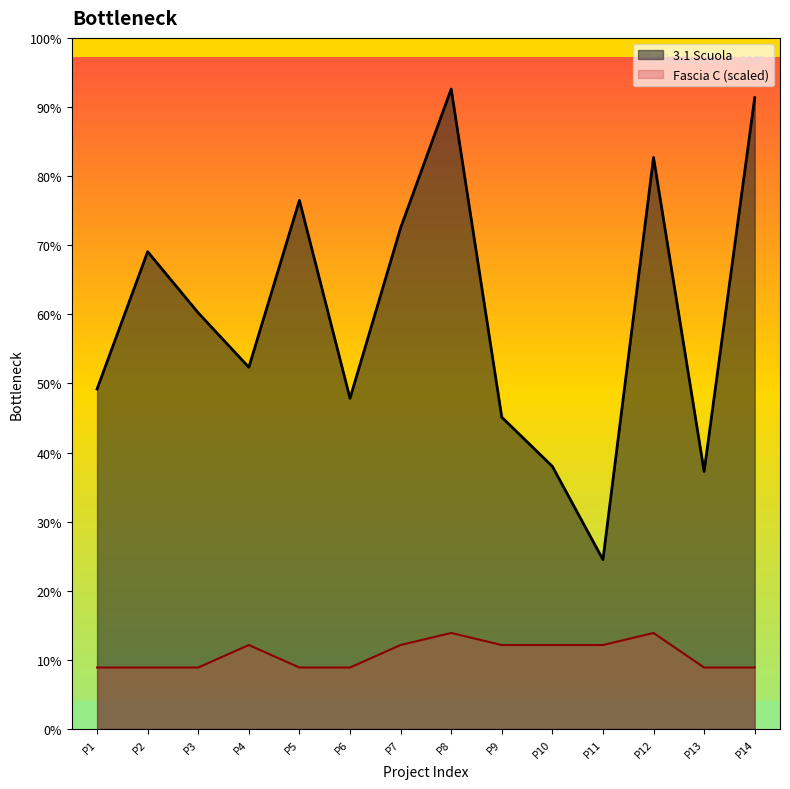

Does the chart display data point markers on the line(s)?

No